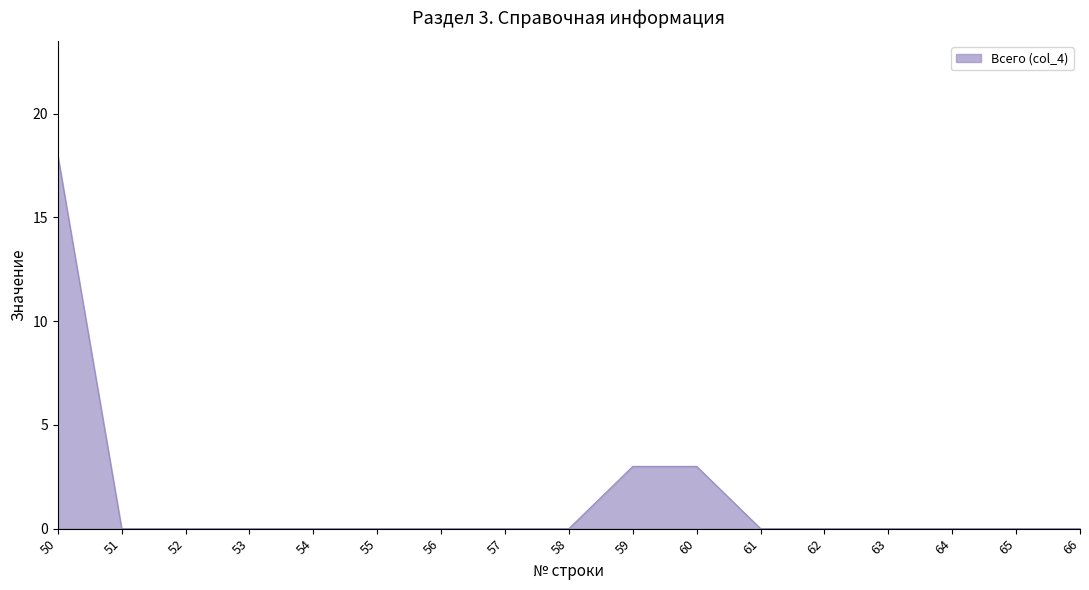

Reading right to left, extract all data points from this chart.

66=0	65=0	64=0	63=0	62=0	61=0	60=3	59=3	58=0	57=0	56=0	55=0	54=0	53=0	52=0	51=0	50=18